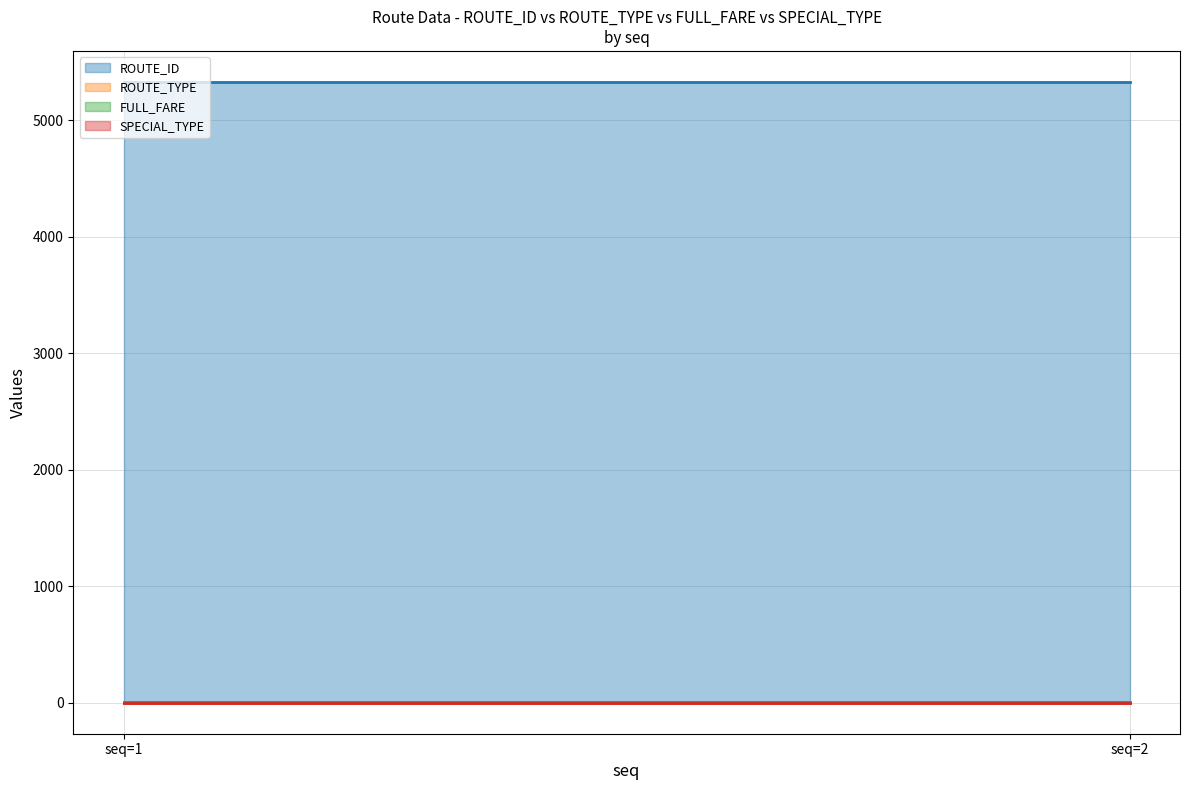

At which label does ROUTE_TYPE reach its minimum?

1